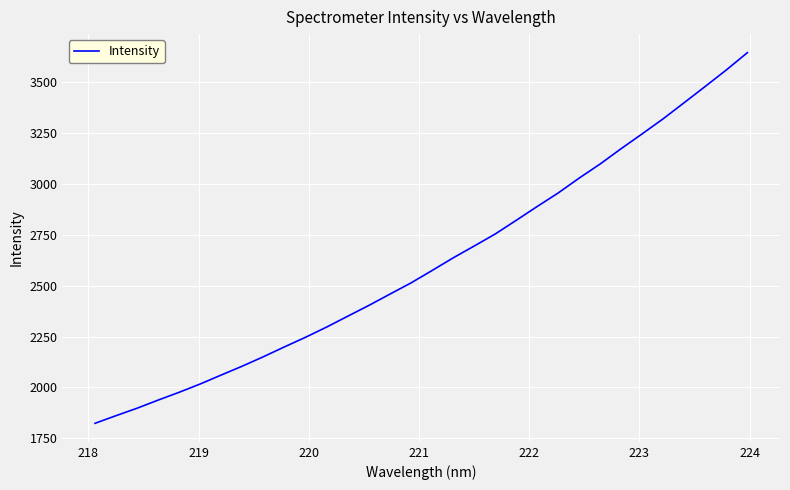

What is the maximum value shown in the chart?

3645.6